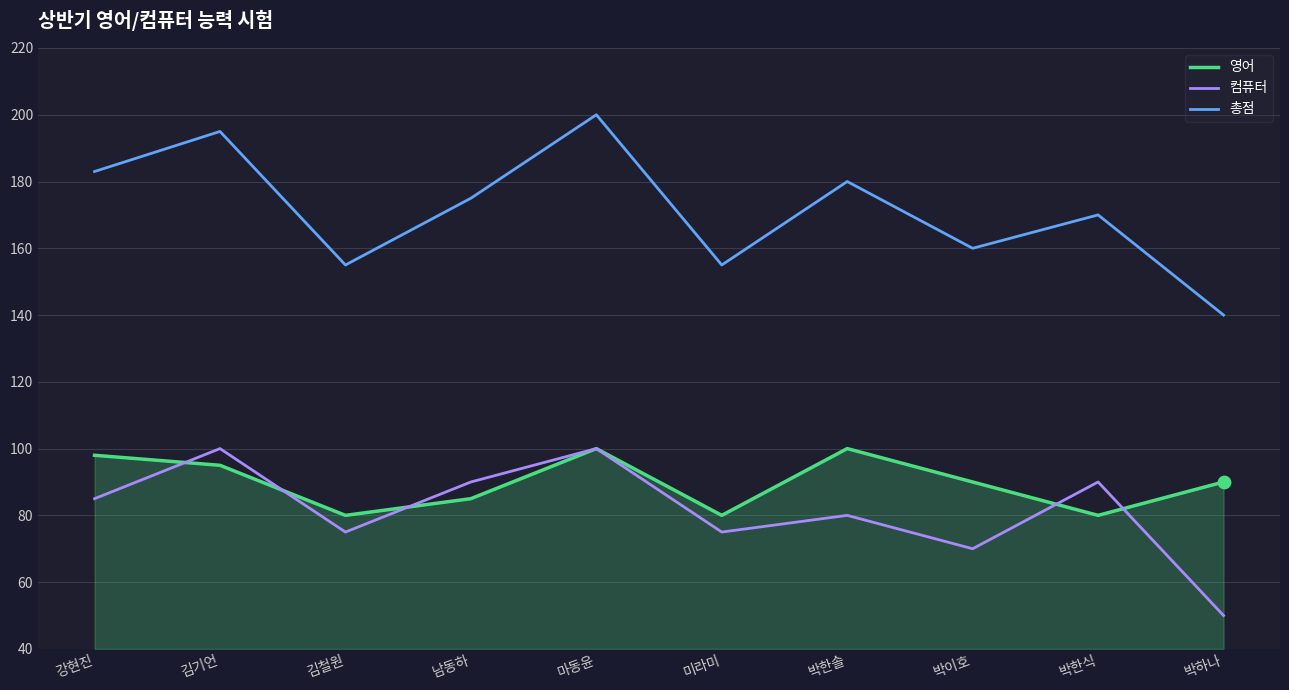

Which series has the largest total across all categories?

총점